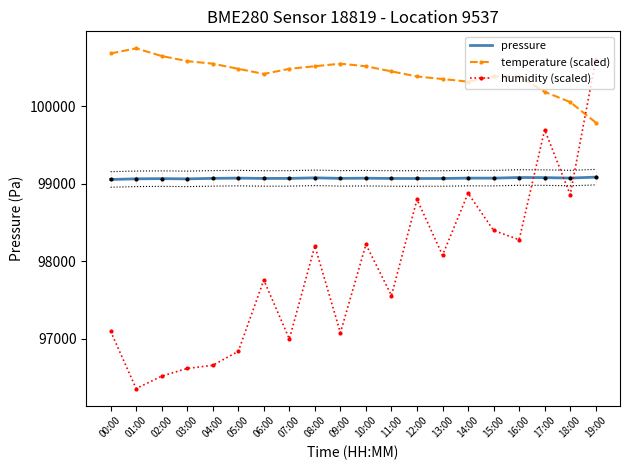

At how many categories does at least one series exceed 96821?

20